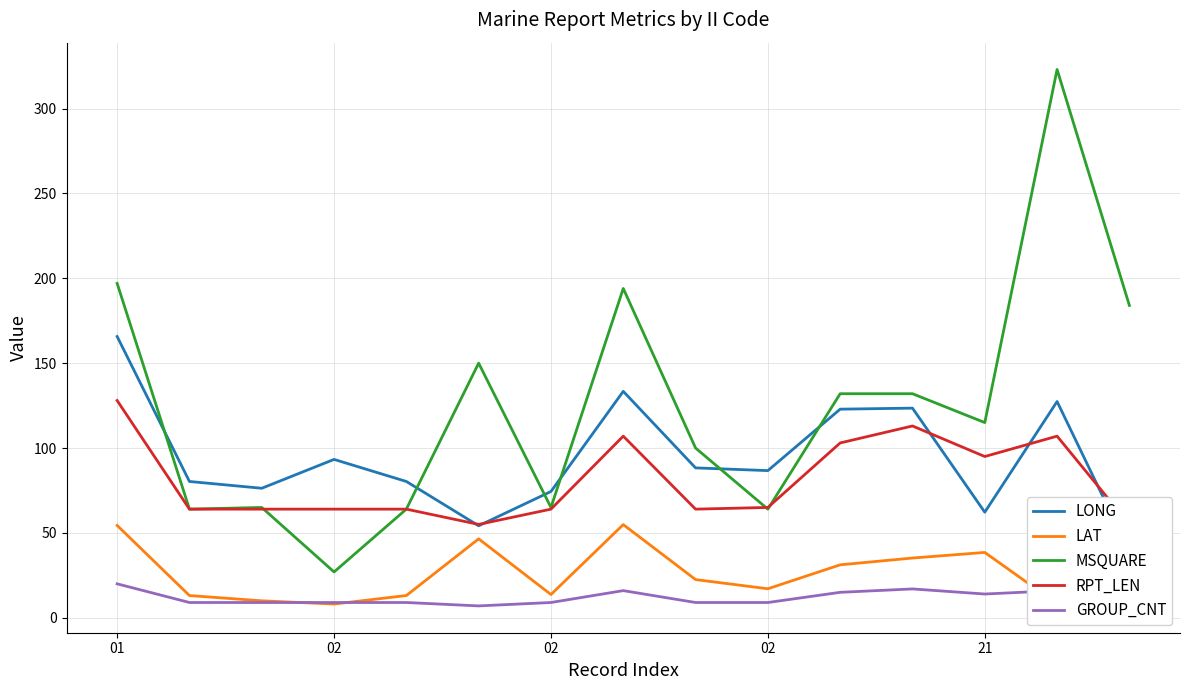

What is the approximate value of RPT_LEN at 21?

95.0